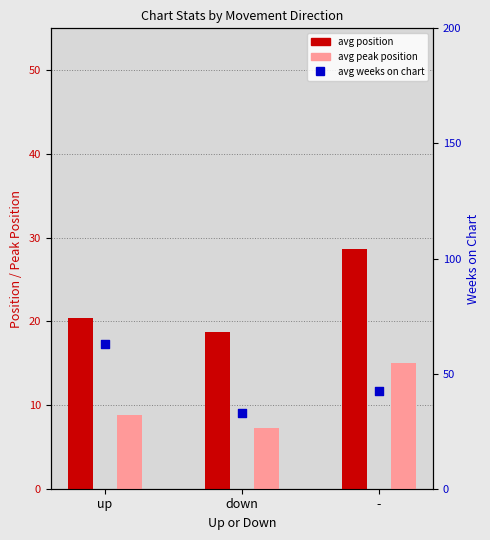

Which series contains the highest Y value?

avg weeks on chart